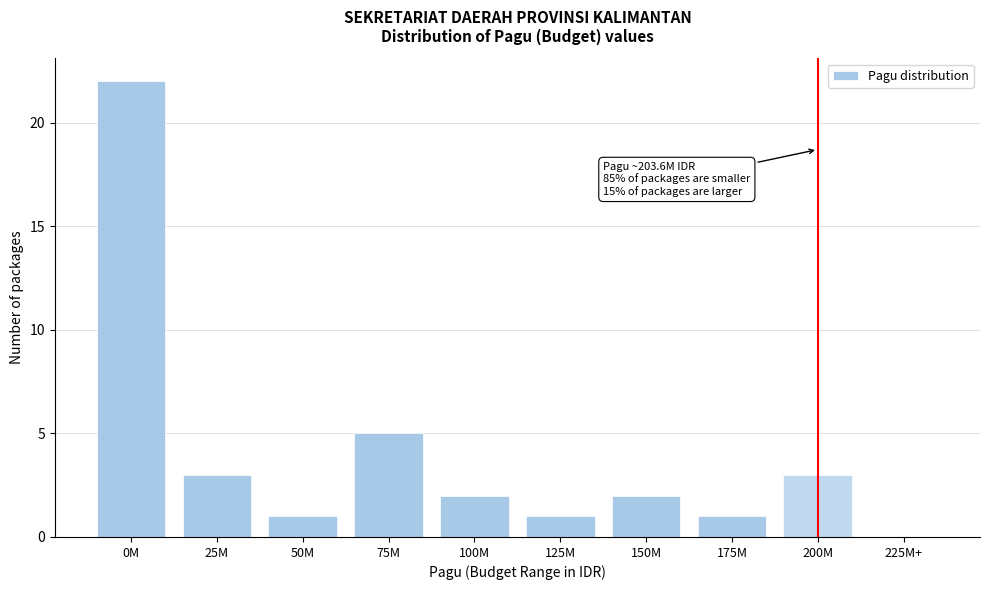

Reading right to left, what are all the values shown in this chart?

225M+=0	200M=3	175M=1	150M=2	125M=1	100M=2	75M=5	50M=1	25M=3	0M=22